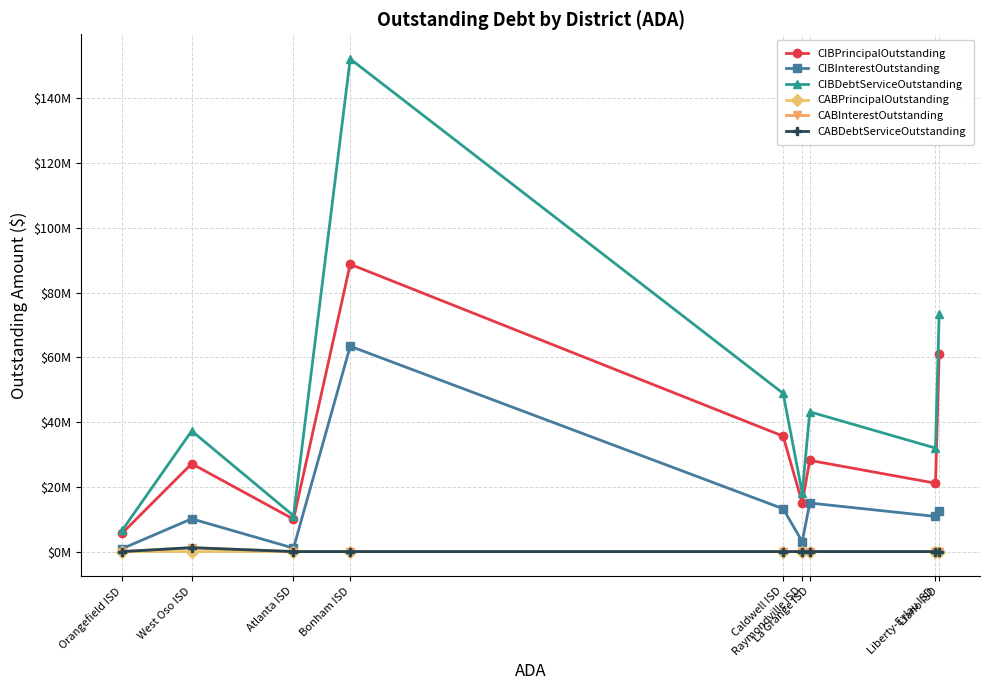

At which category is the sum across all series the highest?

Bonham ISD